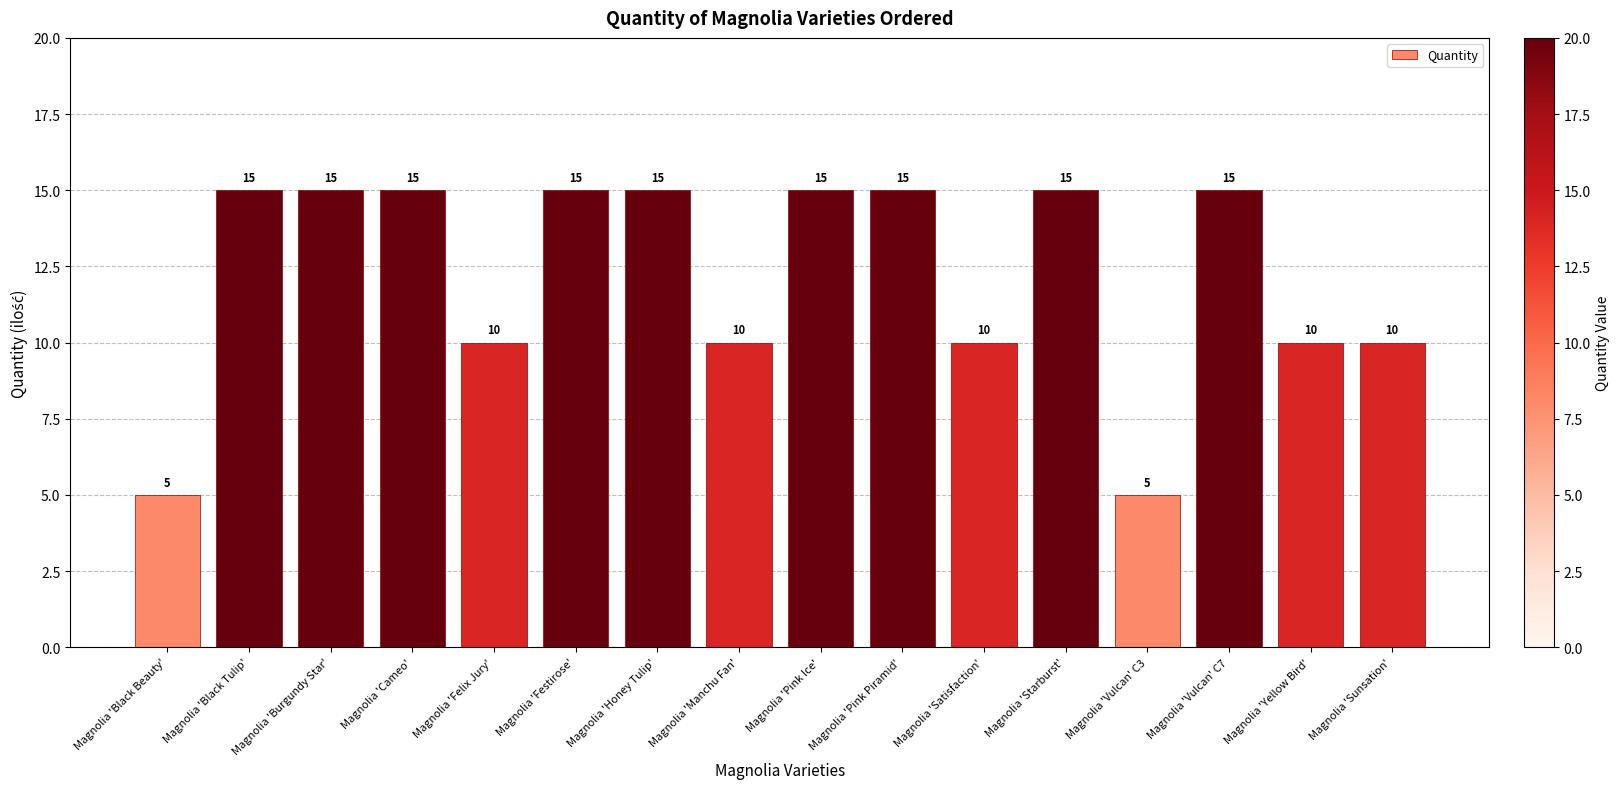

What value does the data have at Magnolia 'Black Tulip', to the nearest 10?

20